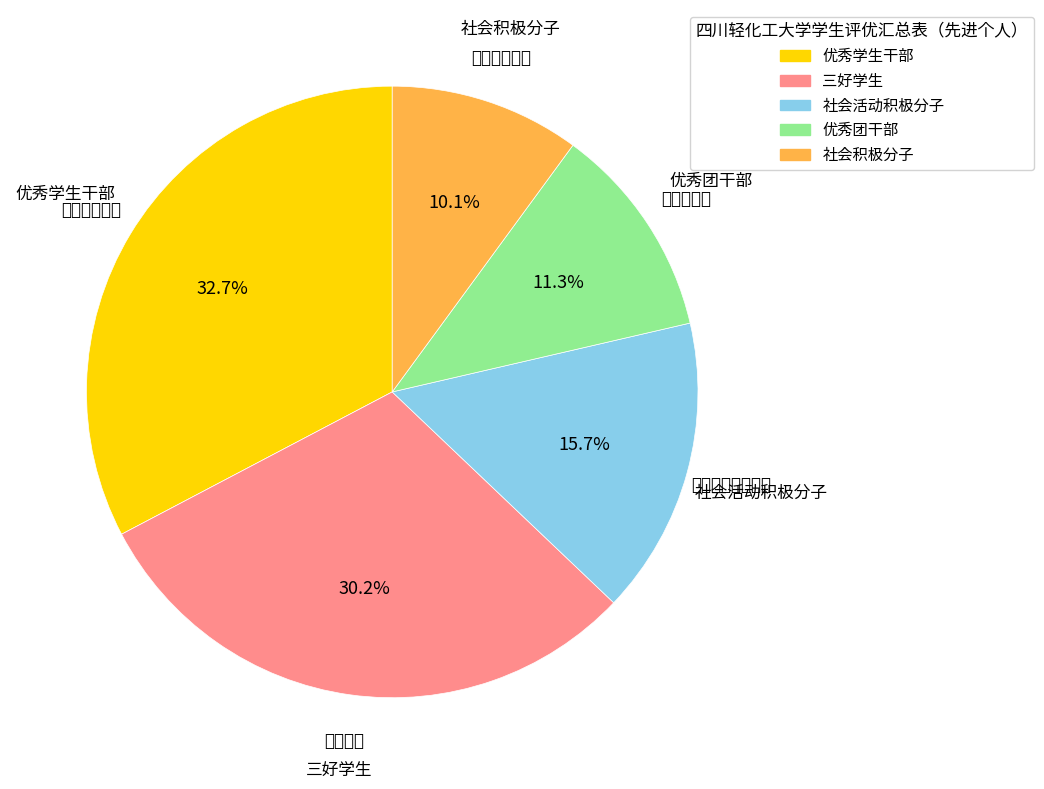

Between 三好学生 and 社会积极分子, which is larger?

三好学生